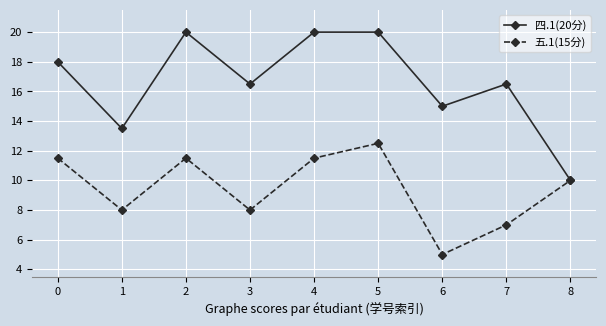

Which category has the lowest value in the 四.1(20分) series?

8